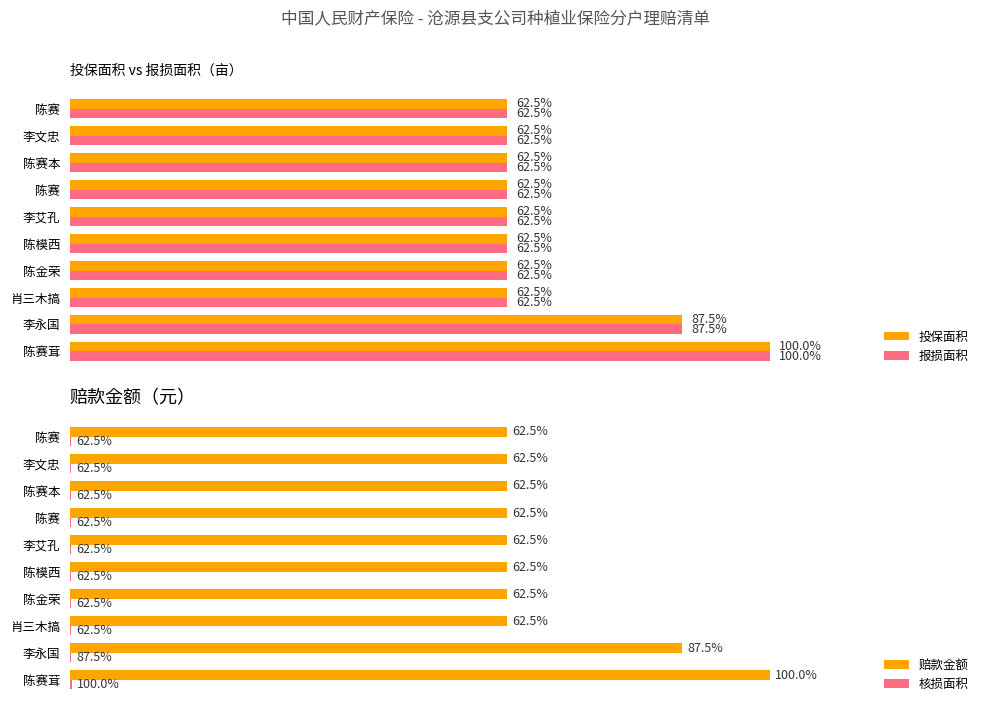

Reading left to right, transcribe all the data shown in this chart.

投保面积: 0.8	0.7	0.5	0.5	0.5	0.5	0.5	0.5	0.5	0.5
报损面积: 0.8	0.7	0.5	0.5	0.5	0.5	0.5	0.5	0.5	0.5
赔款金额: 280.0	245.0	175.0	175.0	175.0	175.0	175.0	175.0	175.0	175.0
核损面积: 0.8	0.7	0.5	0.5	0.5	0.5	0.5	0.5	0.5	0.5